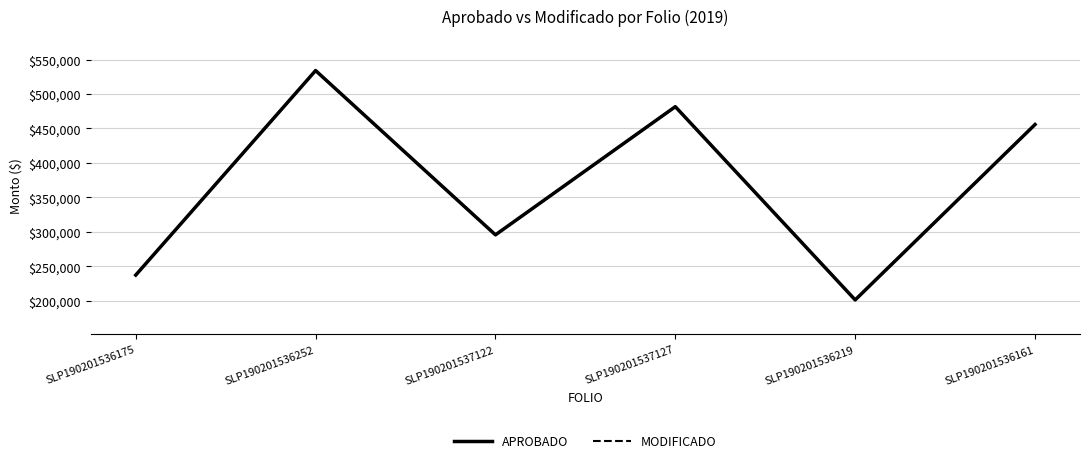

Reading left to right, transcribe all the data shown in this chart.

APROBADO: 237232.9	534050.0	295600.0	481650.0	201200.0	455758.9
MODIFICADO: 237232.9	534050.0	295600.0	481650.0	201200.0	455758.9